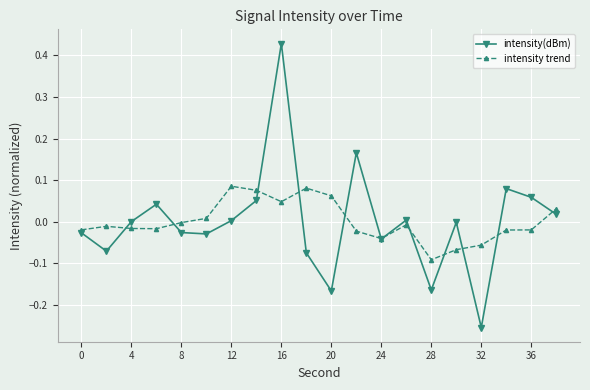

Which series has the largest range (max minus min)?

intensity(dBm)